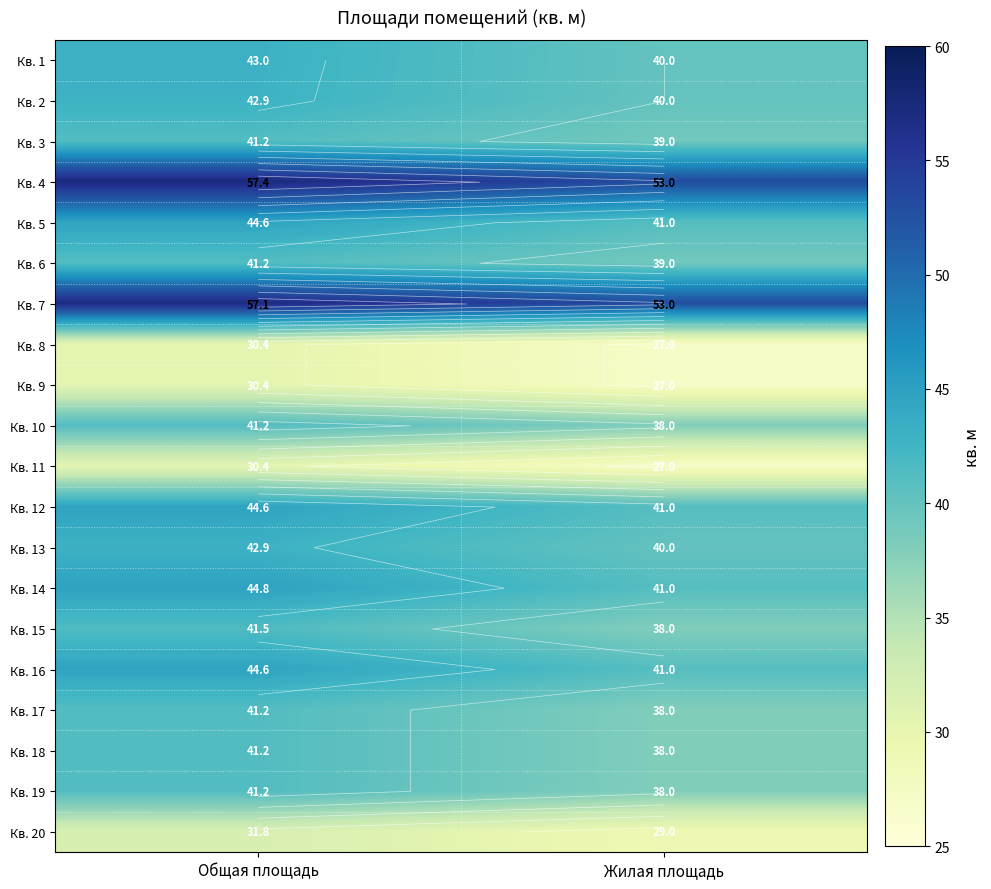

Rank the series by their maximum value, from lowest to highest.

Кв. 8, Кв. 9, Кв. 11, Кв. 20, Кв. 3, Кв. 6, Кв. 10, Кв. 17, Кв. 18, Кв. 19, Кв. 15, Кв. 2, Кв. 13, Кв. 1, Кв. 5, Кв. 12, Кв. 16, Кв. 14, Кв. 7, Кв. 4